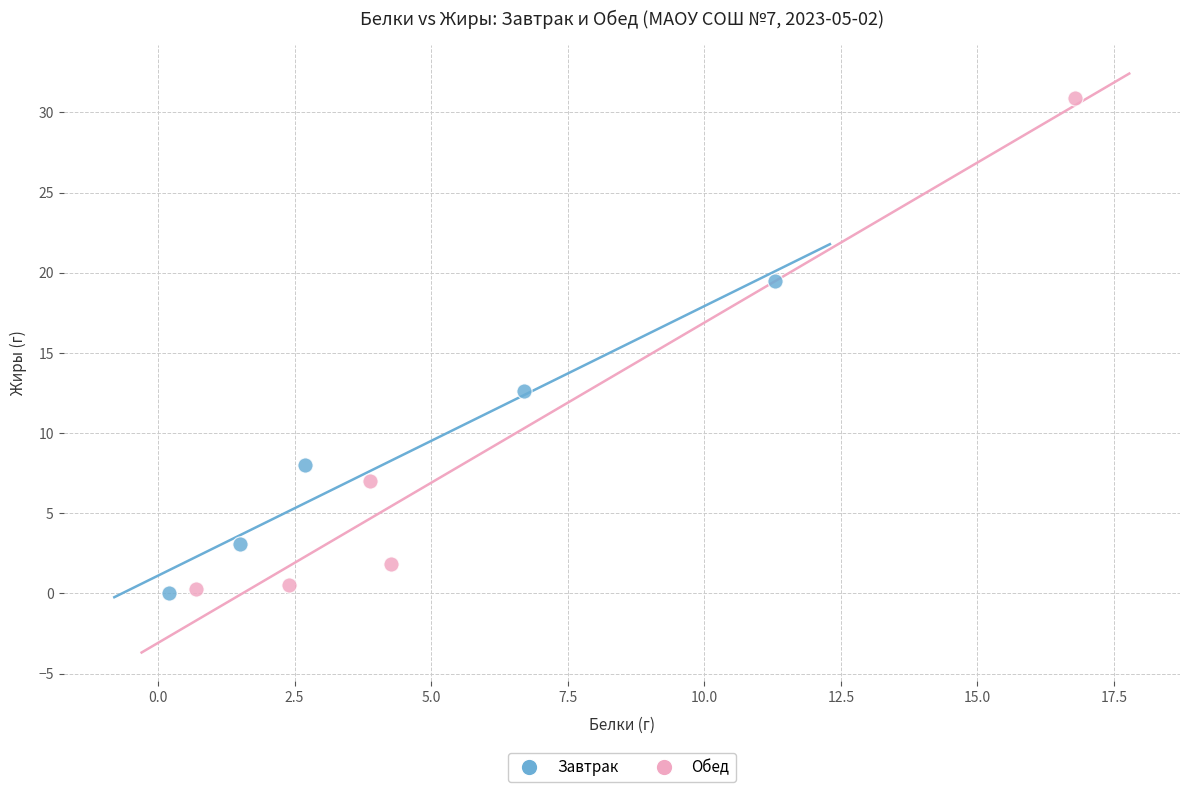

Which series contains the highest Y value?

Обед